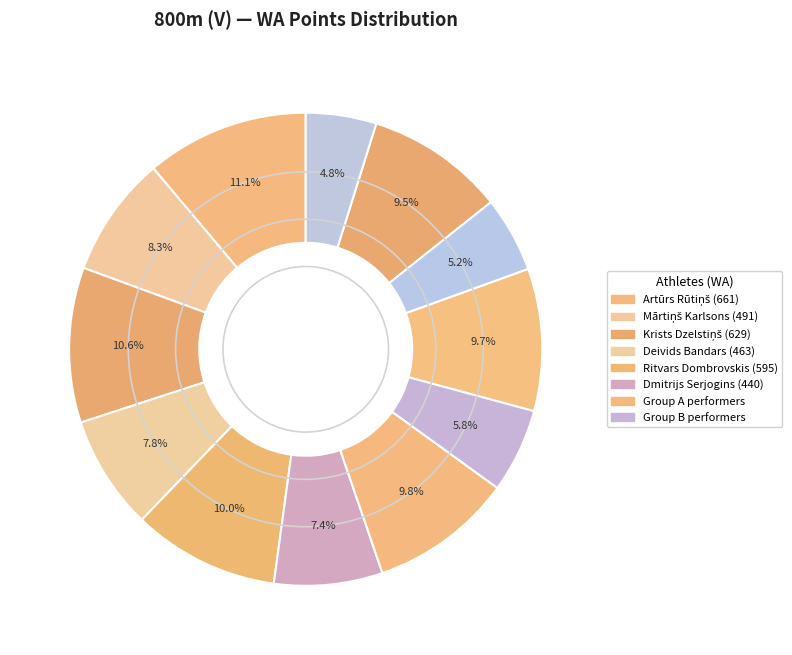

How many slices are in this pie chart?

12